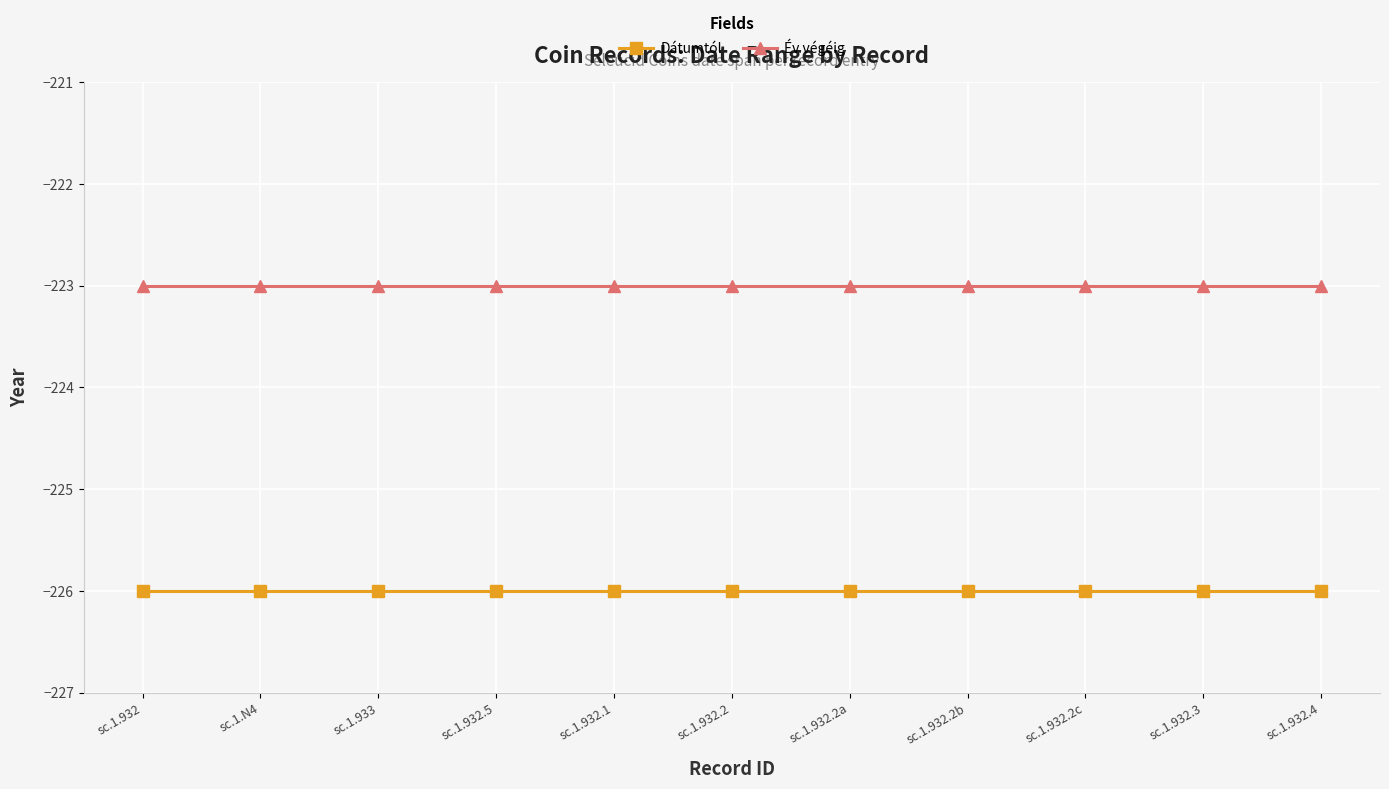

True or false: Év végéig and Dátumtól cross at least once.

False